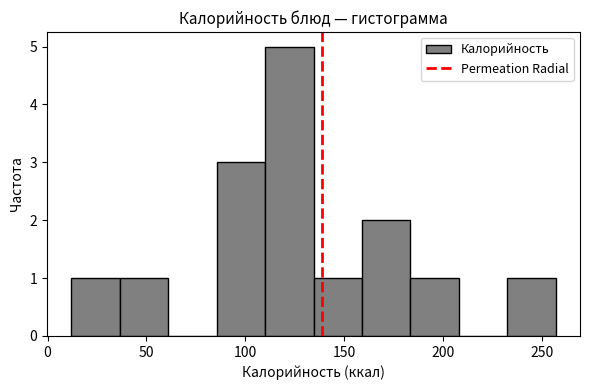

Over which range of the x-axis is the bar tallest?

110.0 to 134.5